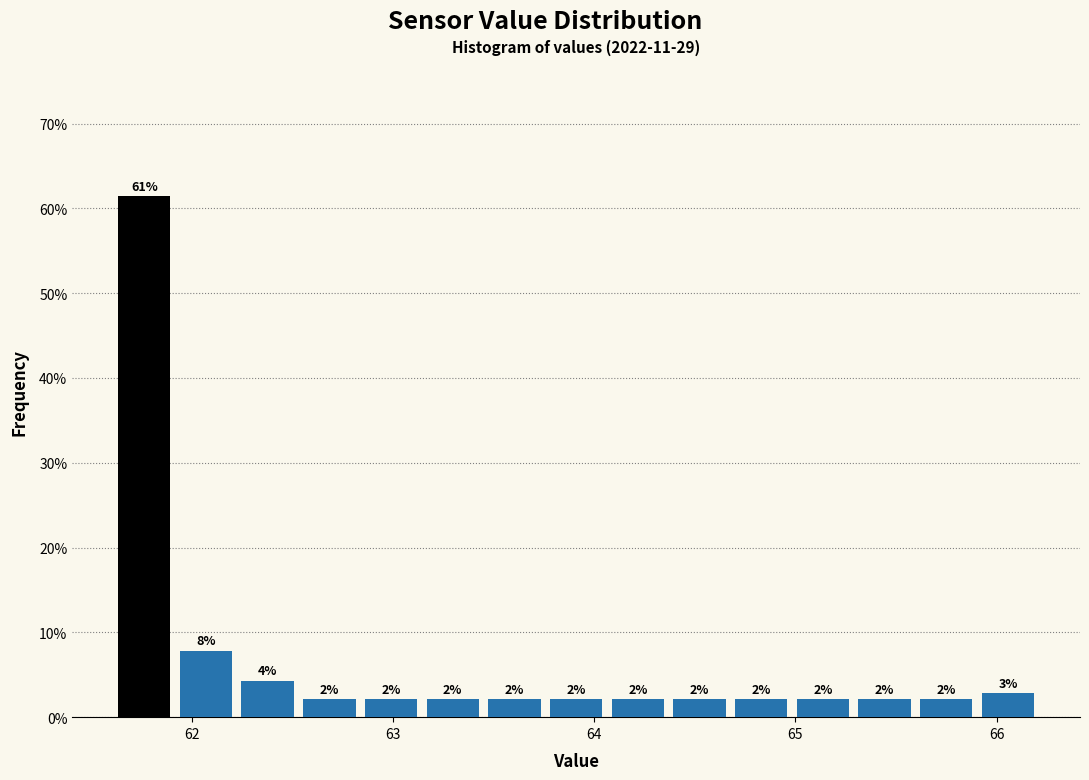

Read against the x-axis, roughly where is the centre of the tallest bar?

61.8